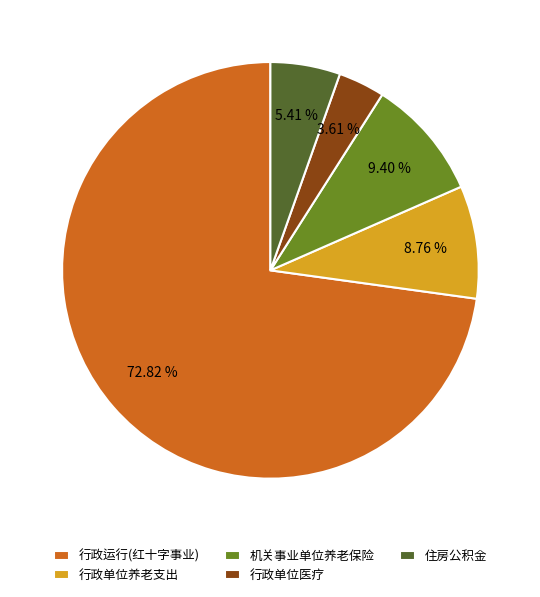

To the nearest percent, what is the average slice percentage?

20%